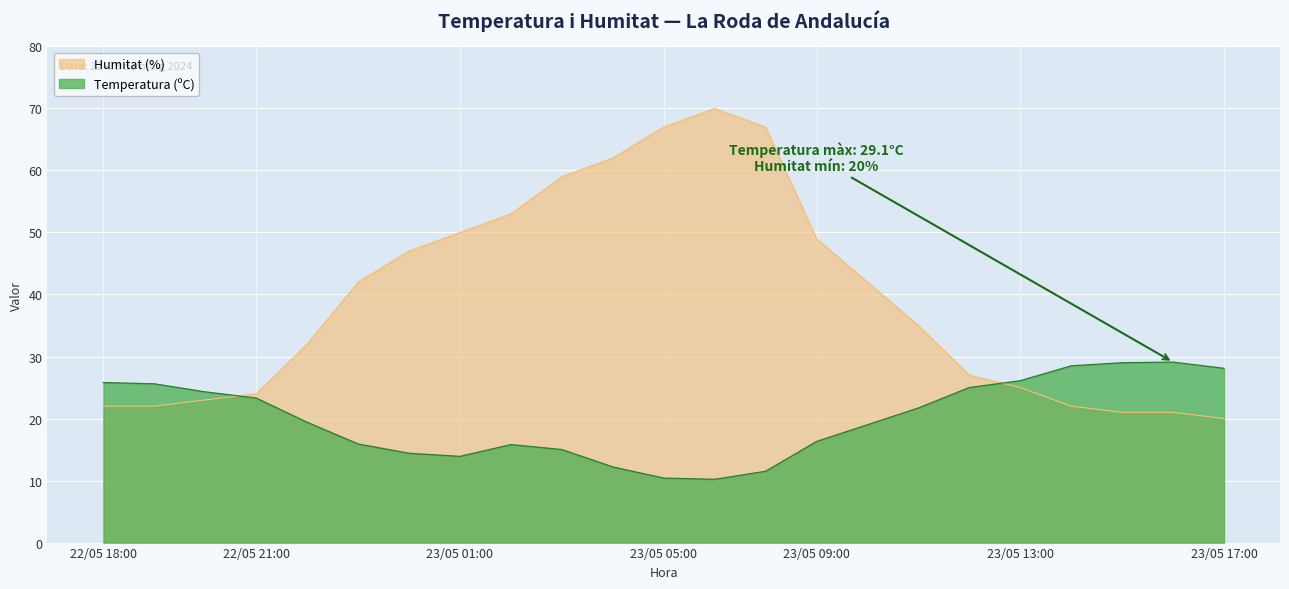

Rank the categories by Humitat (%) value from highest to lowest.

23/05 07:00, 23/05 05:00, 23/05 08:00, 23/05 04:00, 23/05 03:00, 23/05 02:00, 23/05 01:00, 23/05 09:00, 23/05 00:00, 22/05 23:00, 23/05 10:00, 23/05 11:00, 22/05 22:00, 23/05 12:00, 23/05 13:00, 22/05 21:00, 22/05 20:00, 22/05 18:00, 22/05 19:00, 23/05 14:00, 23/05 15:00, 23/05 16:00, 23/05 17:00